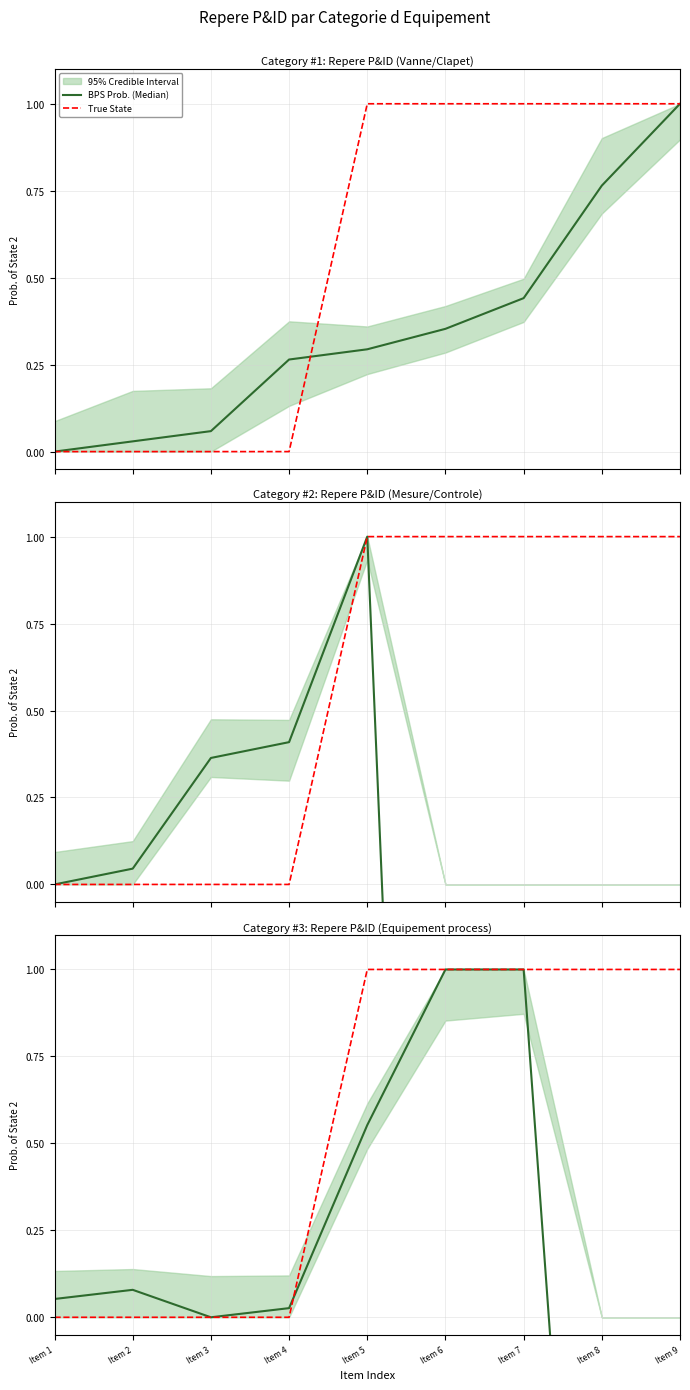

At which label does BPS Prob. (Median) first exceed 0?

Item 1